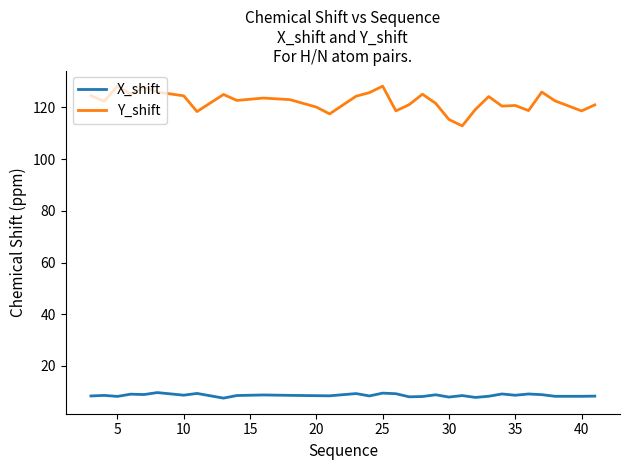

What are all the series names shown in the legend?

X_shift, Y_shift